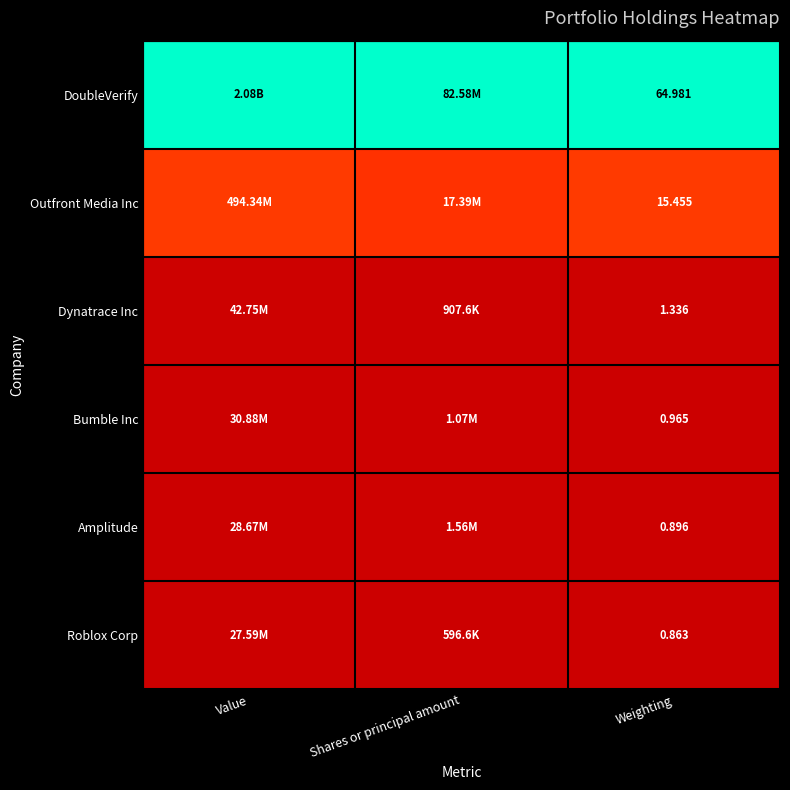

What is the total value across all series at Weighting?

84.5